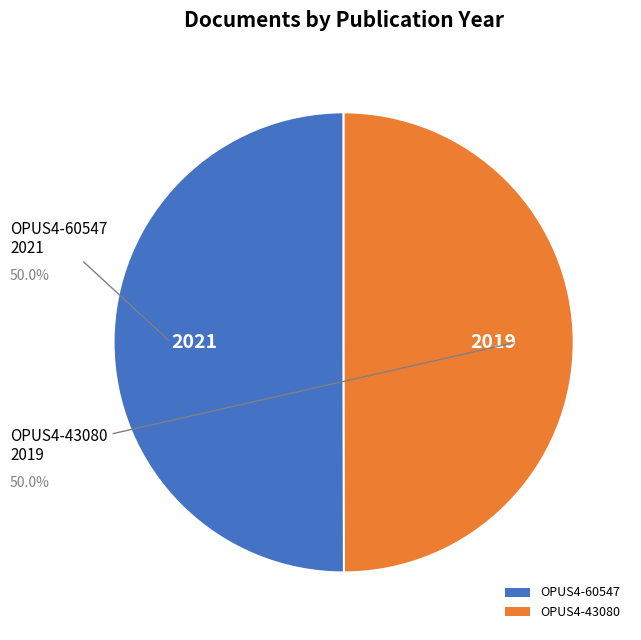

The OPUS4-60547 slice represents 56% of the pie. True or false?

False